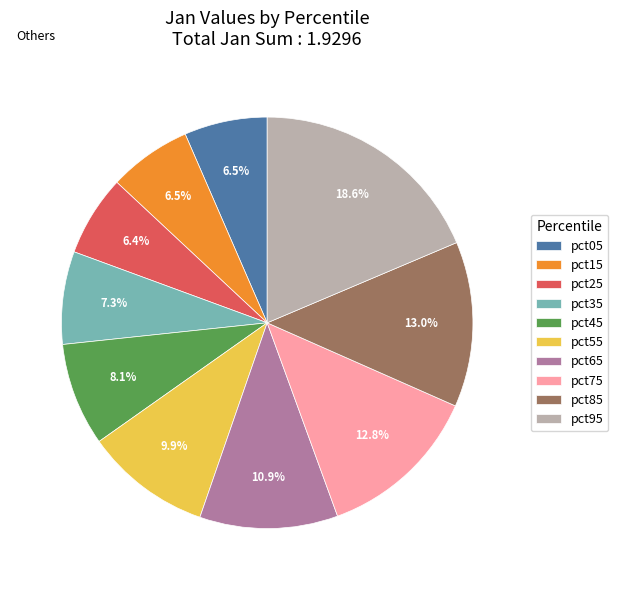

Does pct25 account for over 50% of the chart?

No